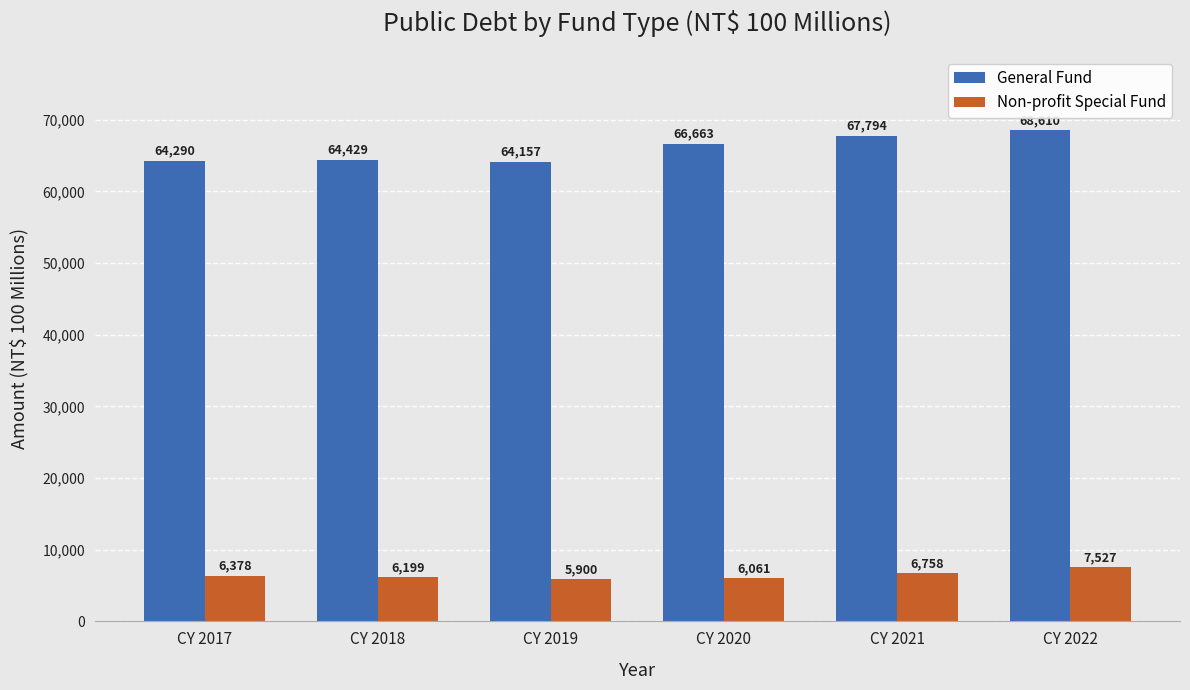

At which label is General Fund closest to 66383?

CY 2020